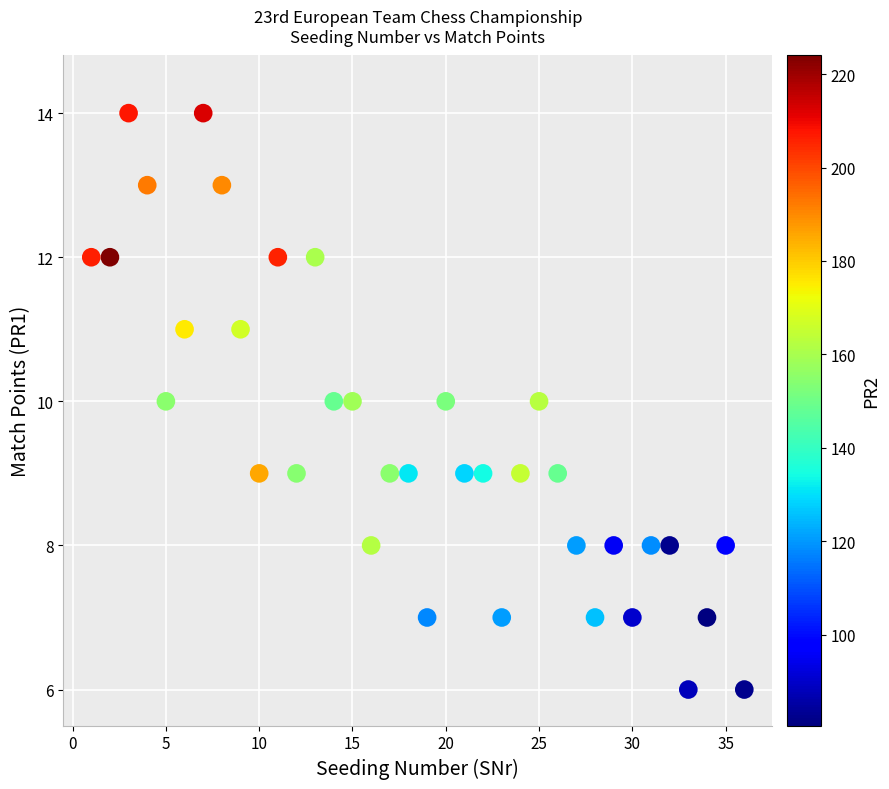

What is the range of Y values (max minus min)?

8